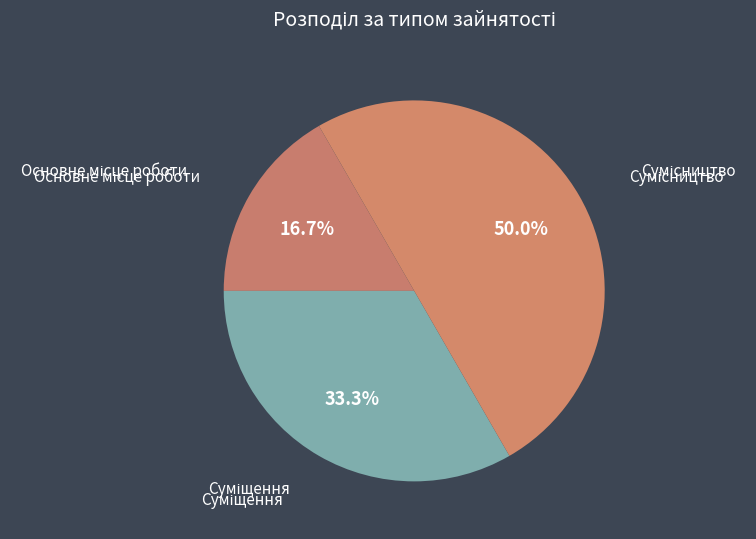

What is the smallest slice in the pie chart?

Основне місце роботи